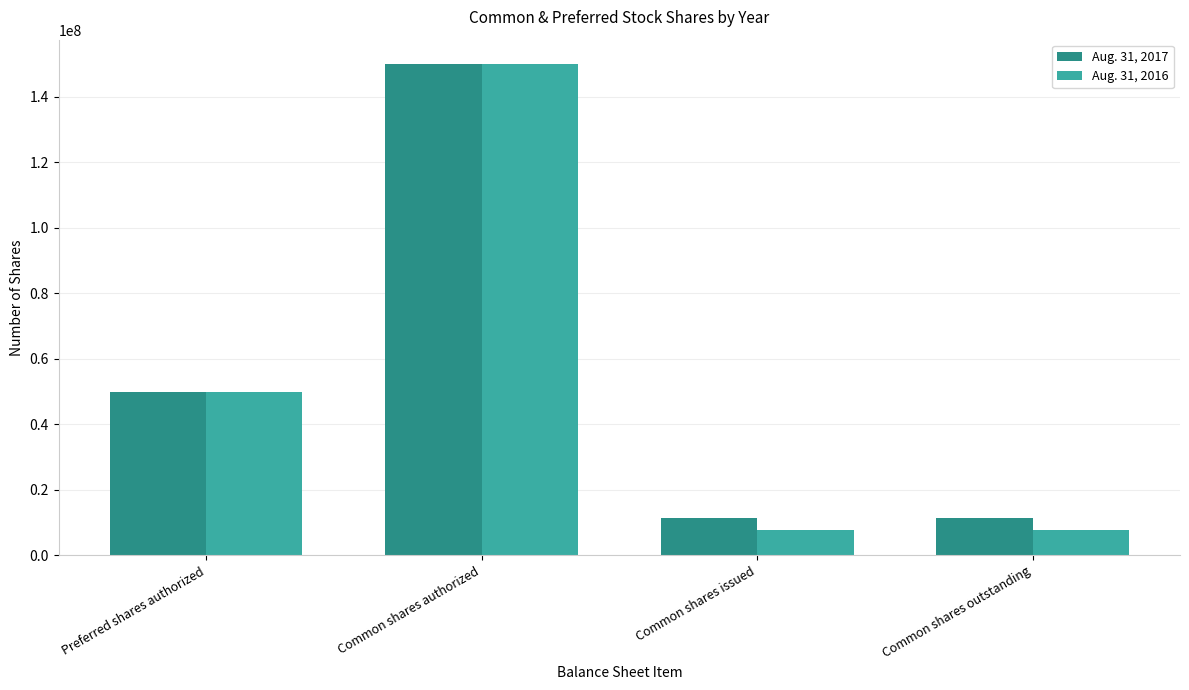

What is the difference between the maximum and second lowest values in the Aug. 31, 2016 series?

142360000